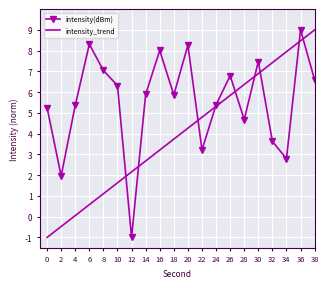

How many intersections are there between intensity(dBm) and intensity_trend?

9